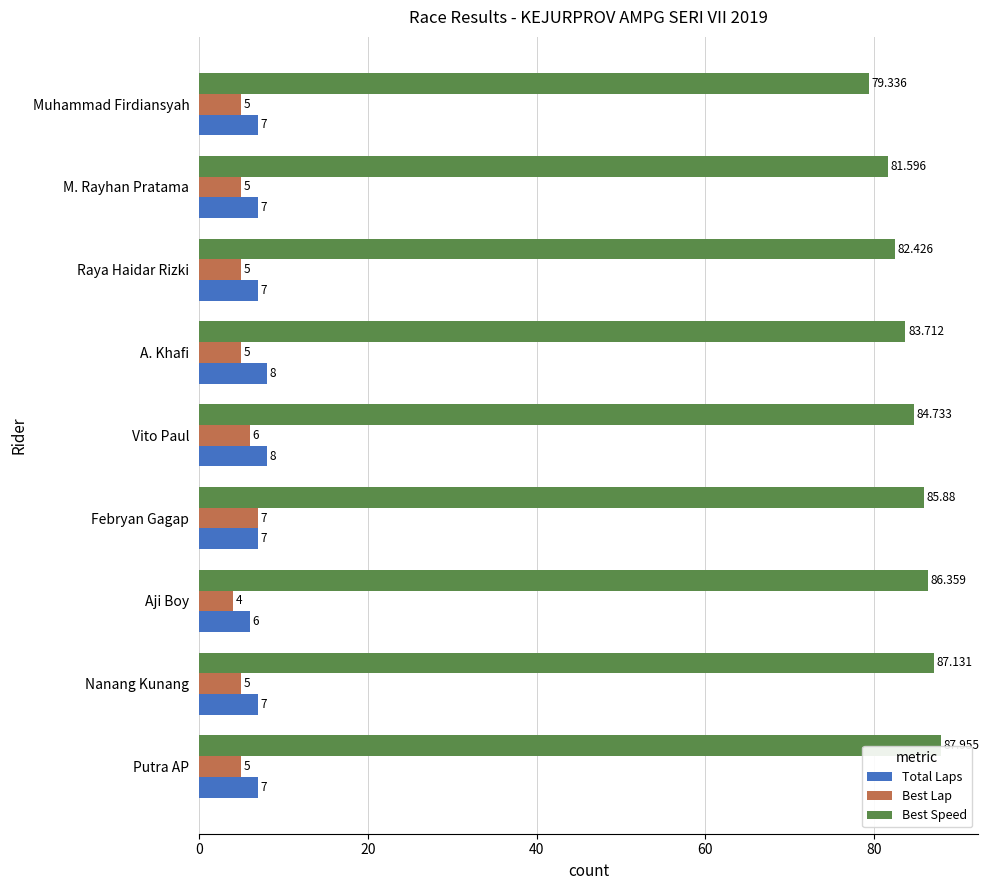

What is the spread (max minus min) of values at Vito Paul?

78.7